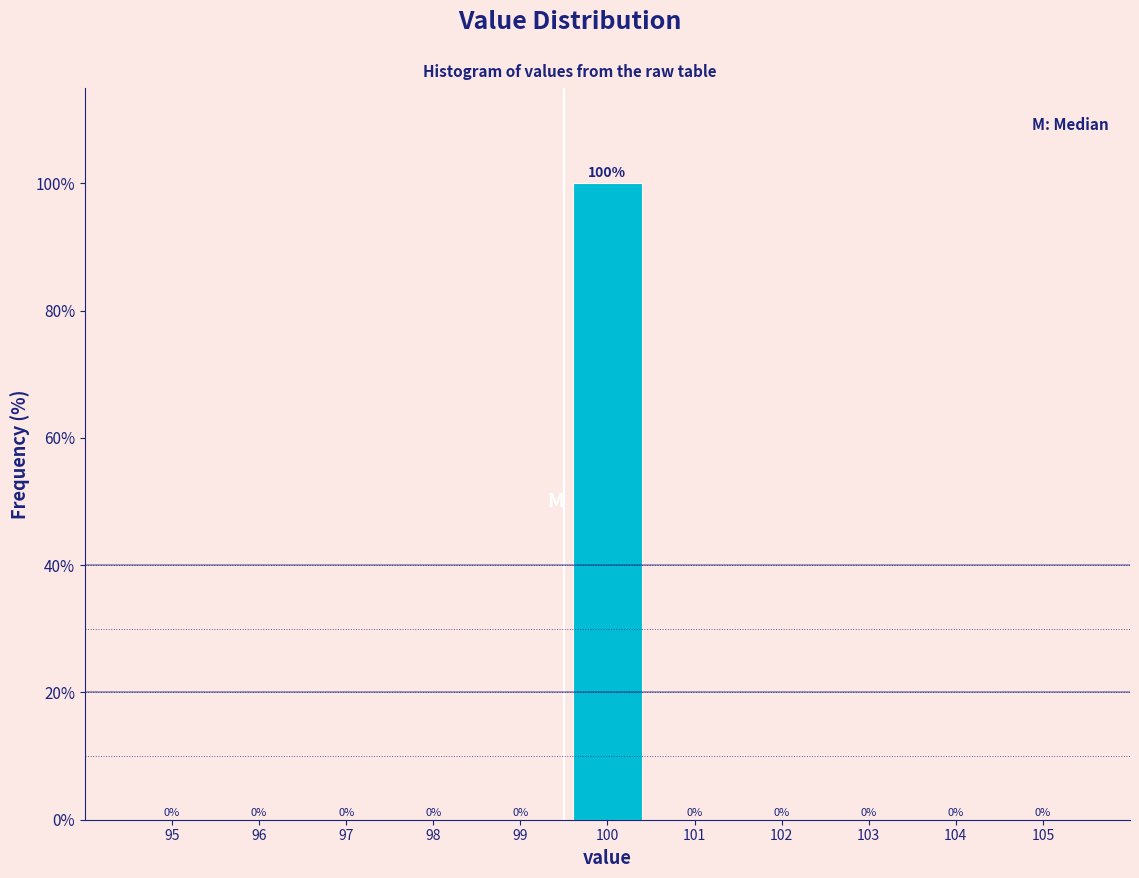

Reading left to right, extract all data points from this chart.

95=0	96=0	97=0	98=0	99=0	100=100	101=0	102=0	103=0	104=0	105=0